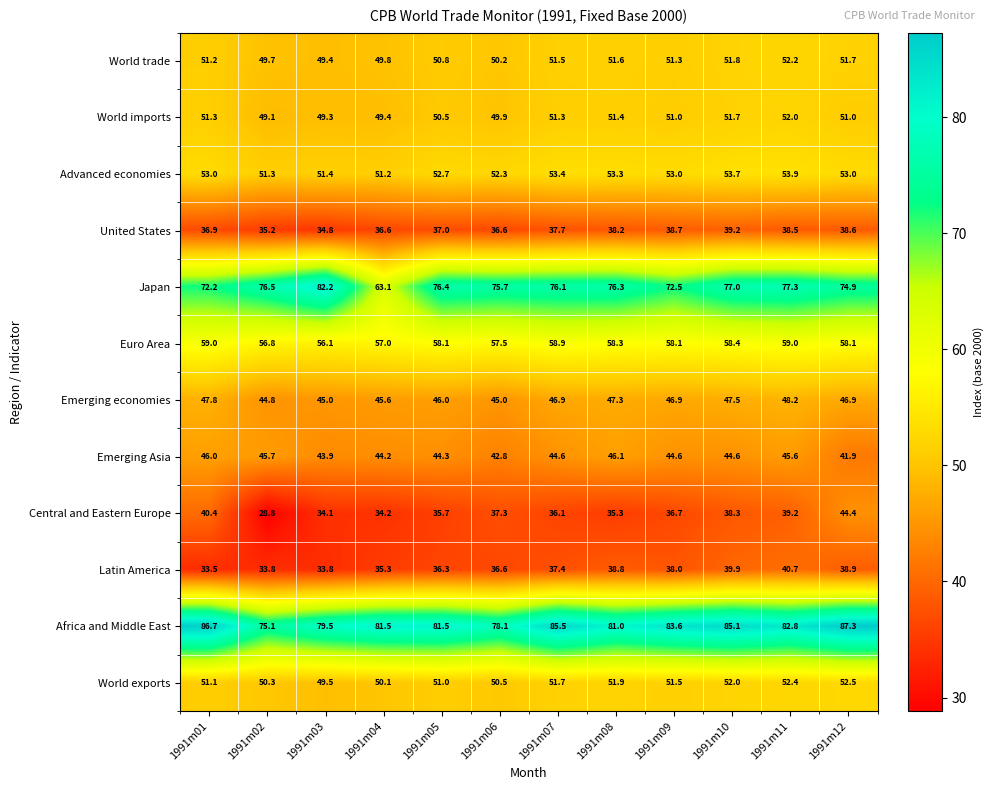

What is the greatest value displayed?

87.3